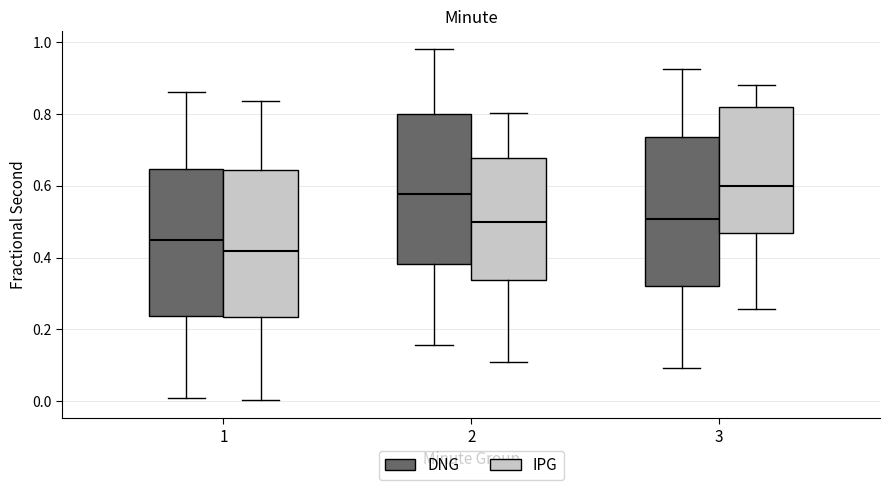

Where is the lower edge of the box for 3 (DNG) on the y-axis? The values are not printed on the chart, so give them approximately, as read against the axis.

0.32